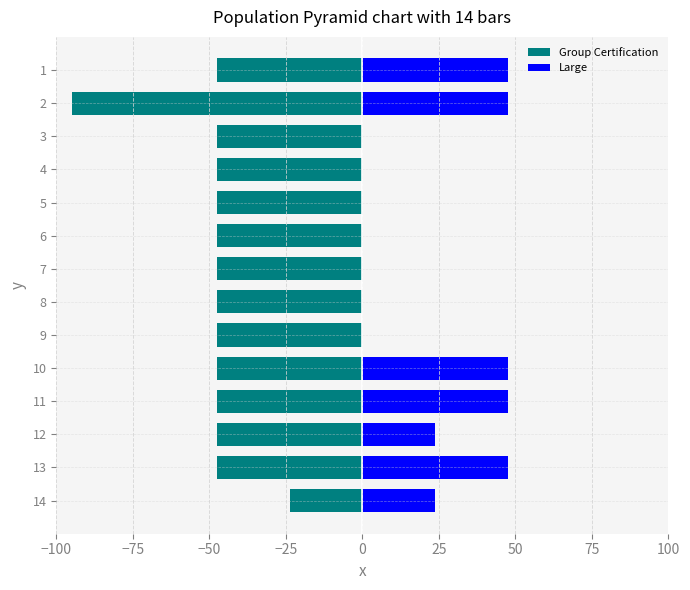

How many groups of bars are there?

14